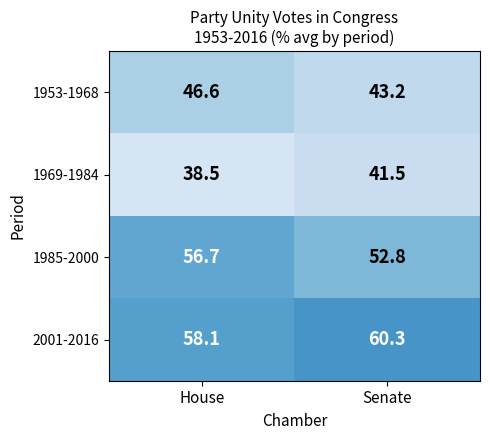

What is the spread (max minus min) of values at Senate?

18.8